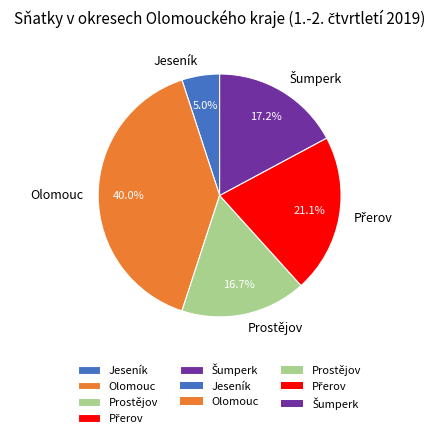

True or false: Jeseník accounts for 5% of the total.

True